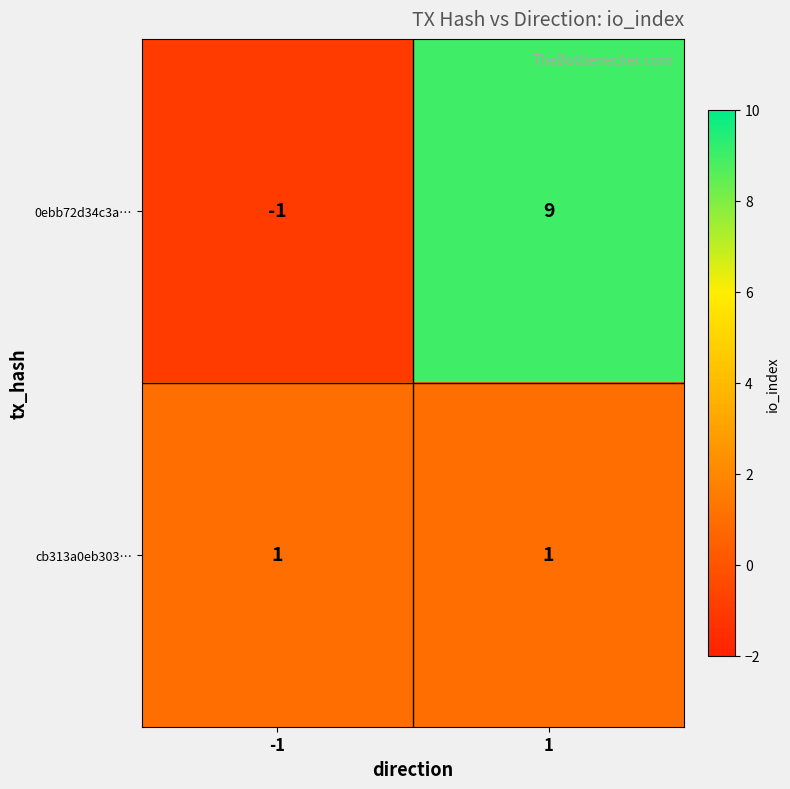

What is the total value across all series at 1?

10